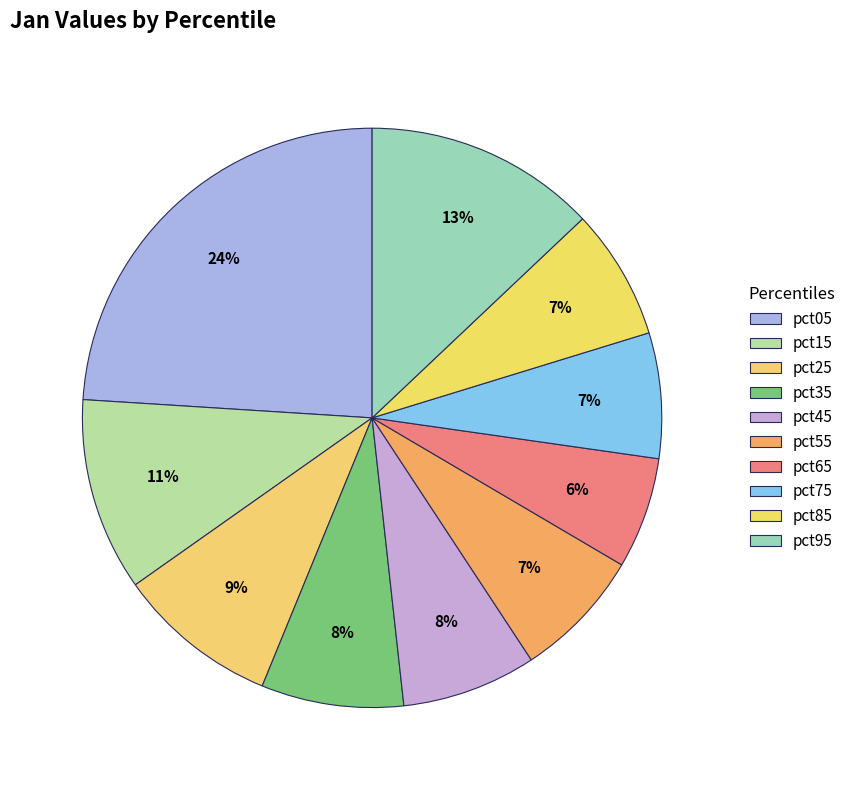

Rank the categories by value from highest to lowest.

pct05, pct95, pct15, pct25, pct35, pct45, pct85, pct55, pct75, pct65